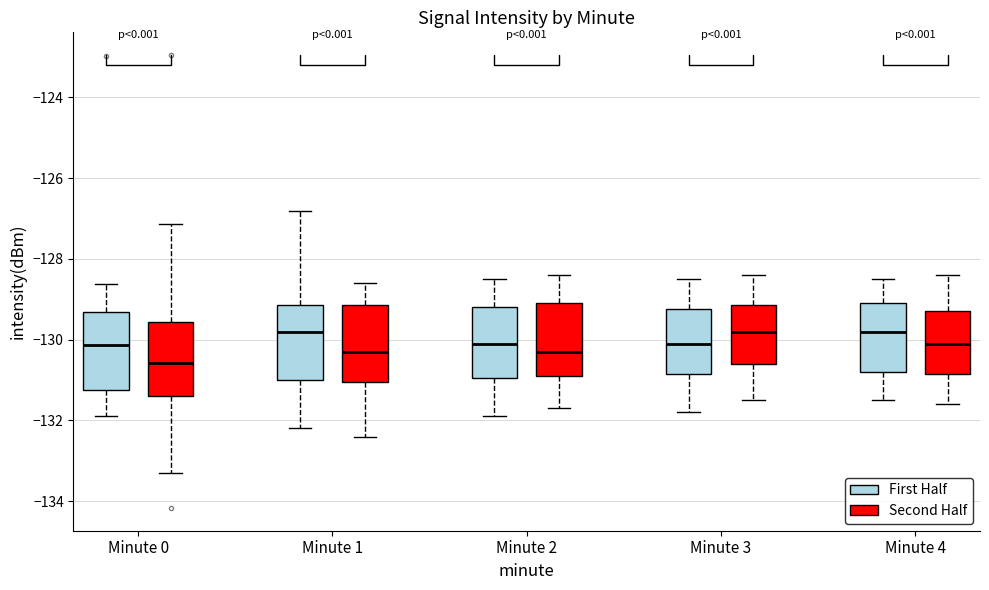

Reading left to right, transcribe this box plot: for each box, give where its median line is, the range the box spans, and where its two whiskers end, as read against the y-axis. The values are not printed on the chart, so give them approximately, as read against the axis.

Minute 0 (First Half): median -130.2, box -131.2 to -129.4, whiskers -131.8 to -128.6
Minute 0 (Second Half): median -130.6, box -131.4 to -129.6, whiskers -133.2 to -127.2
Minute 1 (First Half): median -129.8, box -131.0 to -129.2, whiskers -132.2 to -126.8
Minute 1 (Second Half): median -130.2, box -131.0 to -129.2, whiskers -132.4 to -128.6
Minute 2 (First Half): median -130.0, box -131.0 to -129.2, whiskers -131.8 to -128.4
Minute 2 (Second Half): median -130.2, box -130.8 to -129.0, whiskers -131.6 to -128.4
Minute 3 (First Half): median -130.0, box -130.8 to -129.2, whiskers -131.8 to -128.4
Minute 3 (Second Half): median -129.8, box -130.6 to -129.2, whiskers -131.4 to -128.4
Minute 4 (First Half): median -129.8, box -130.8 to -129.0, whiskers -131.4 to -128.4
Minute 4 (Second Half): median -130.0, box -130.8 to -129.2, whiskers -131.6 to -128.4